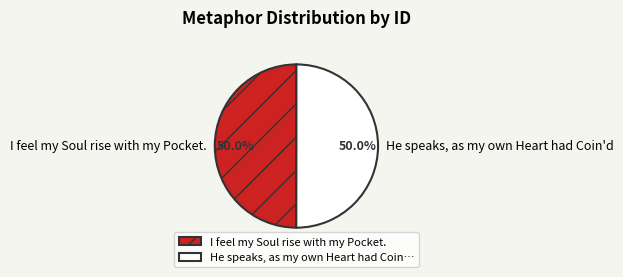

Count the number of slices in the pie.

2